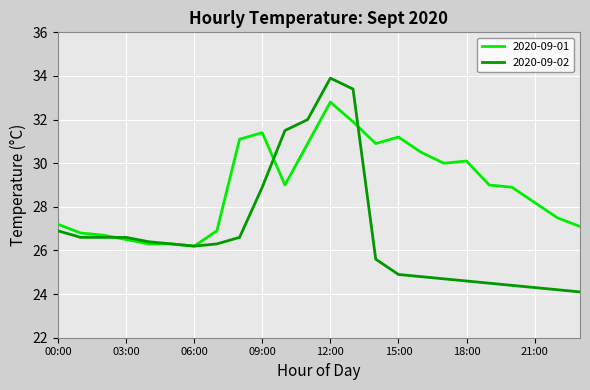

True or false: 2020-09-02 has more than 0 interior local peaks.

True